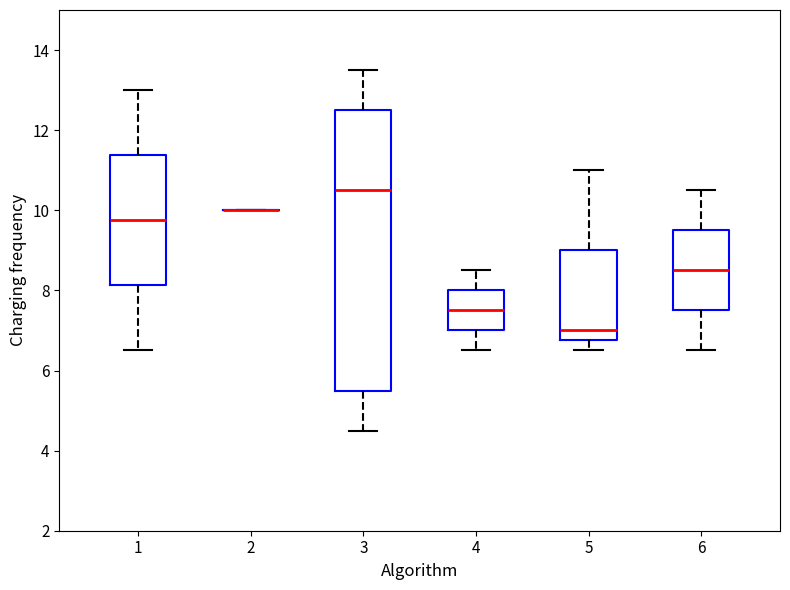

Comparing the boxes themselves (not the whiskers), which one is the tallest?

3